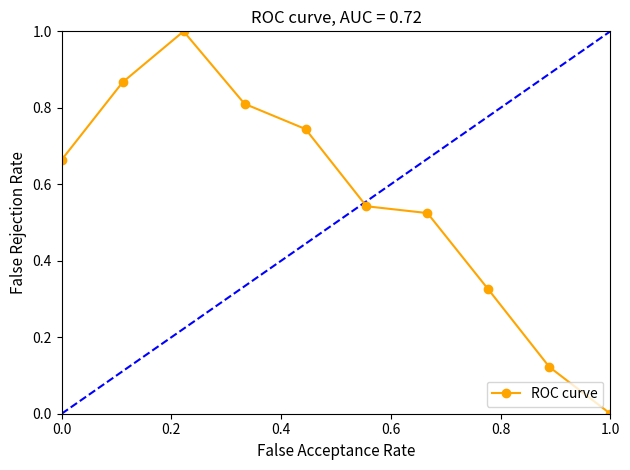

What is the maximum value shown in the chart?

1.0